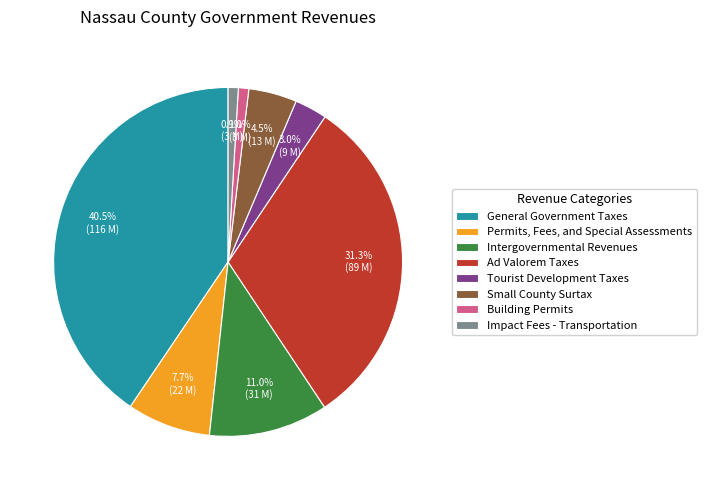

True or false: Impact Fees - Transportation accounts for 1% of the total.

True